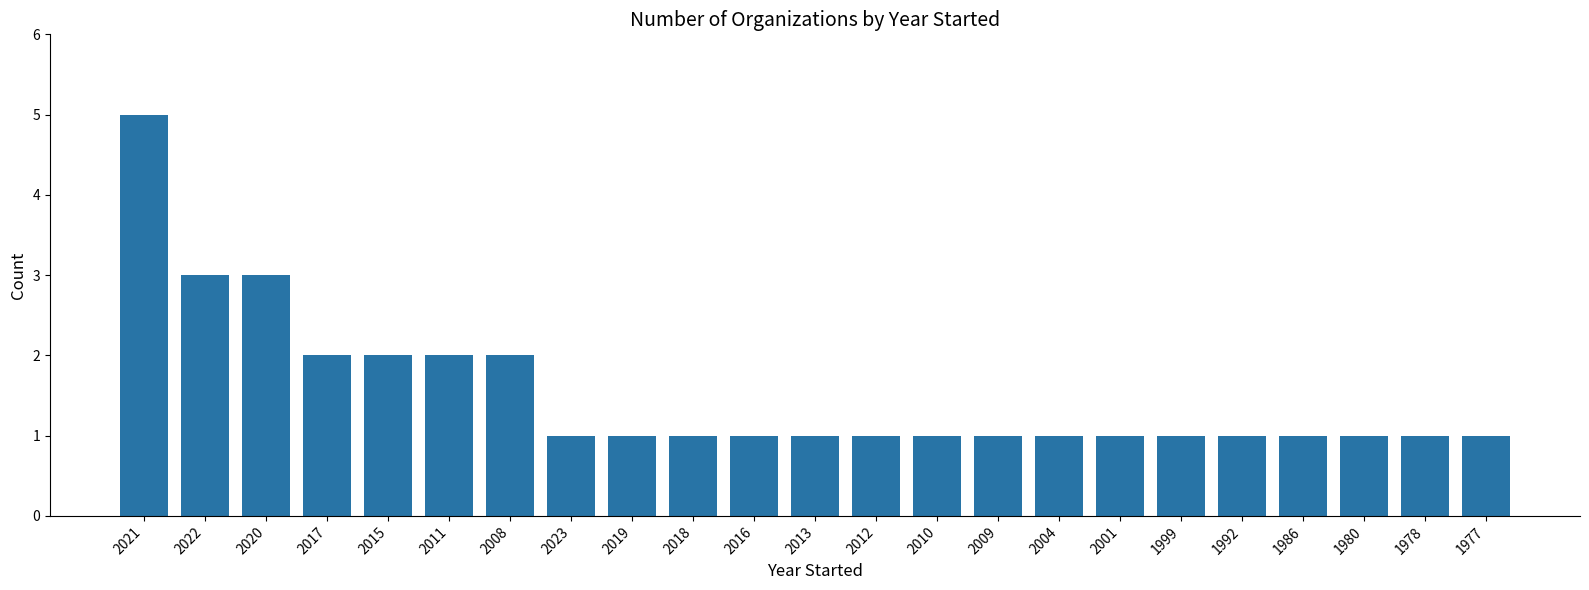

What is the approximate value at 1980?

1